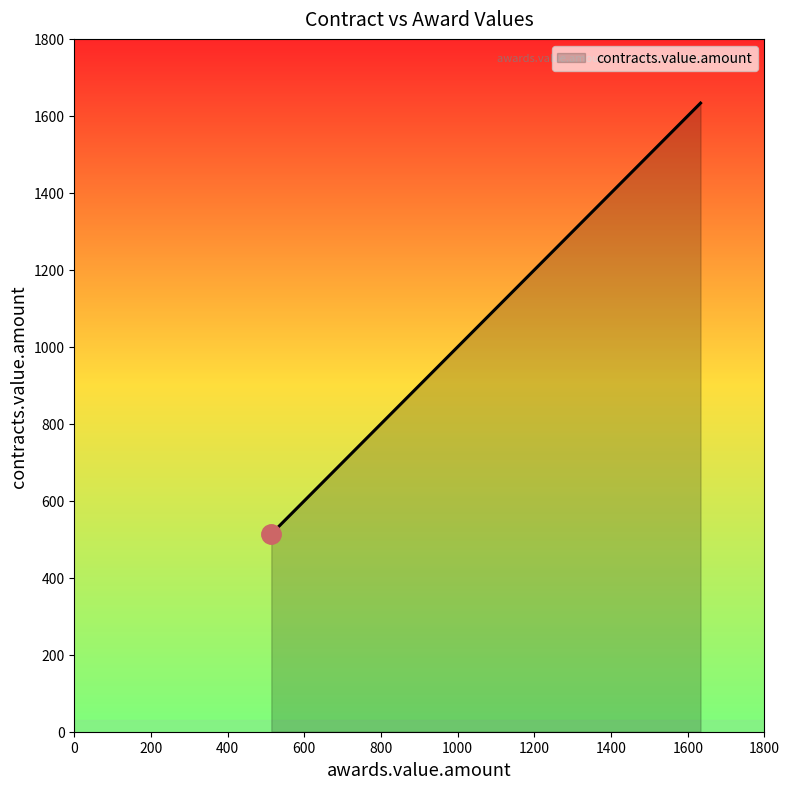

True or false: there are more than 2 points higher than both neighbors.

False